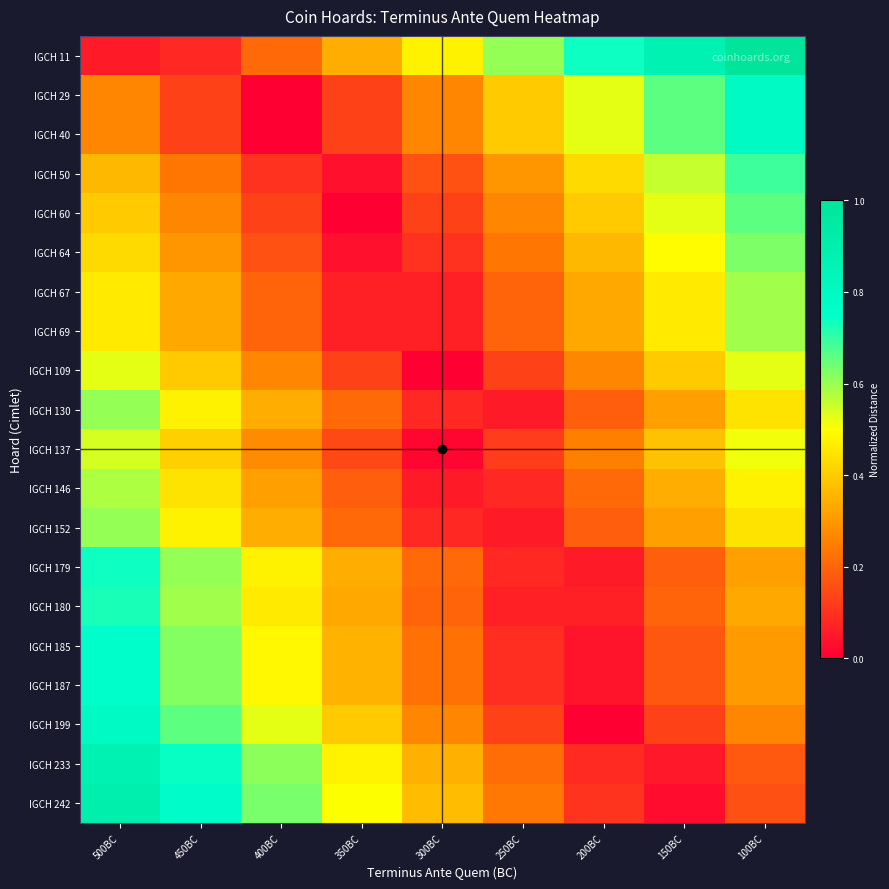

What is the greatest value displayed?

1.0